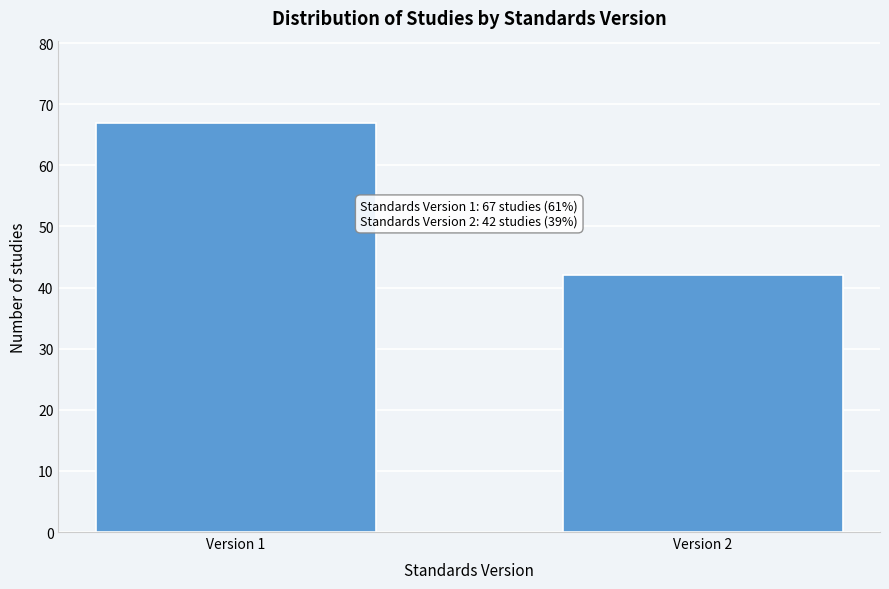

Reading left to right, list all the values displayed in this chart.

Version 1=67	Version 2=42